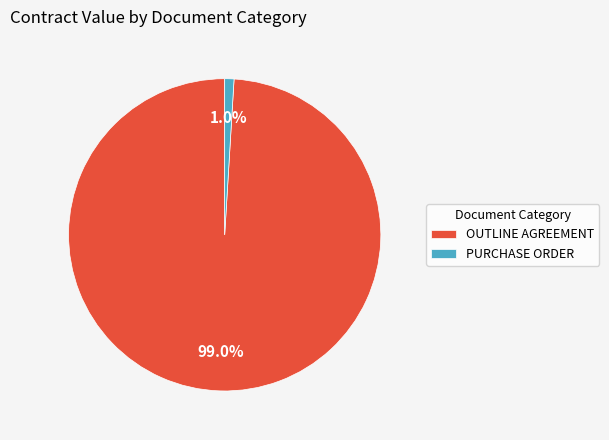

Which has a higher value, PURCHASE ORDER or OUTLINE AGREEMENT?

OUTLINE AGREEMENT